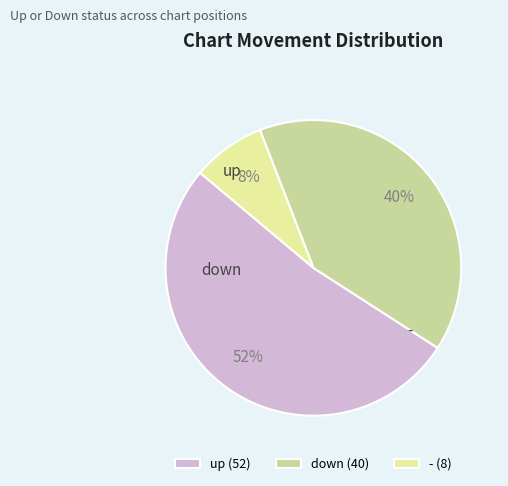

To the nearest percent, what portion does down represent?

40%